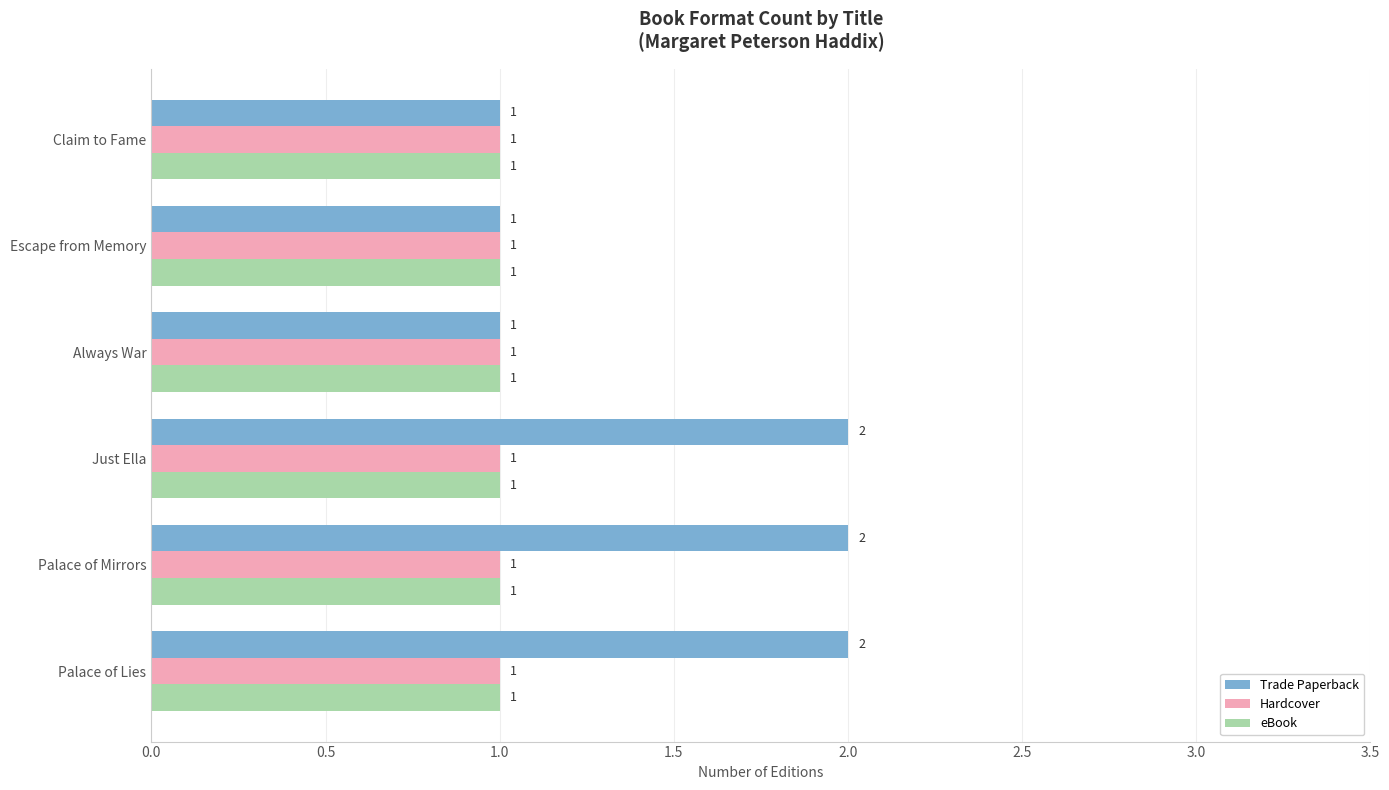

Which series has the largest total across all categories?

Trade Paperback